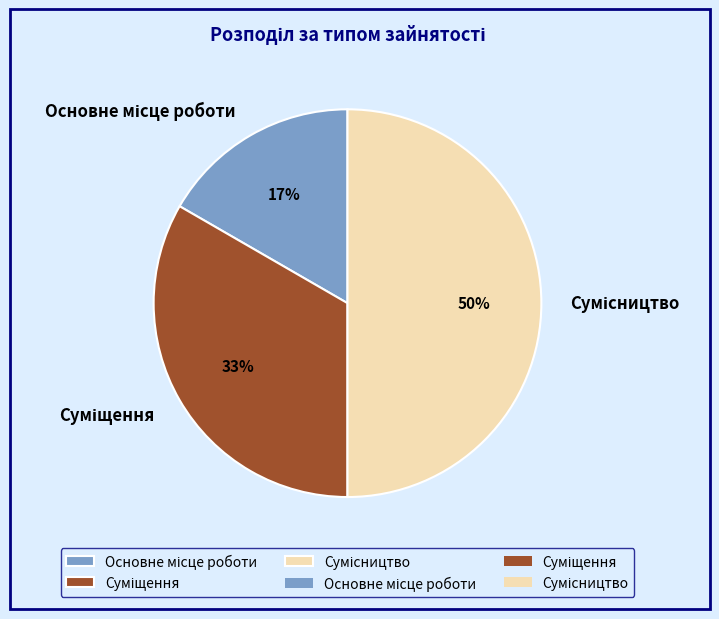

How many slices are in this pie chart?

3